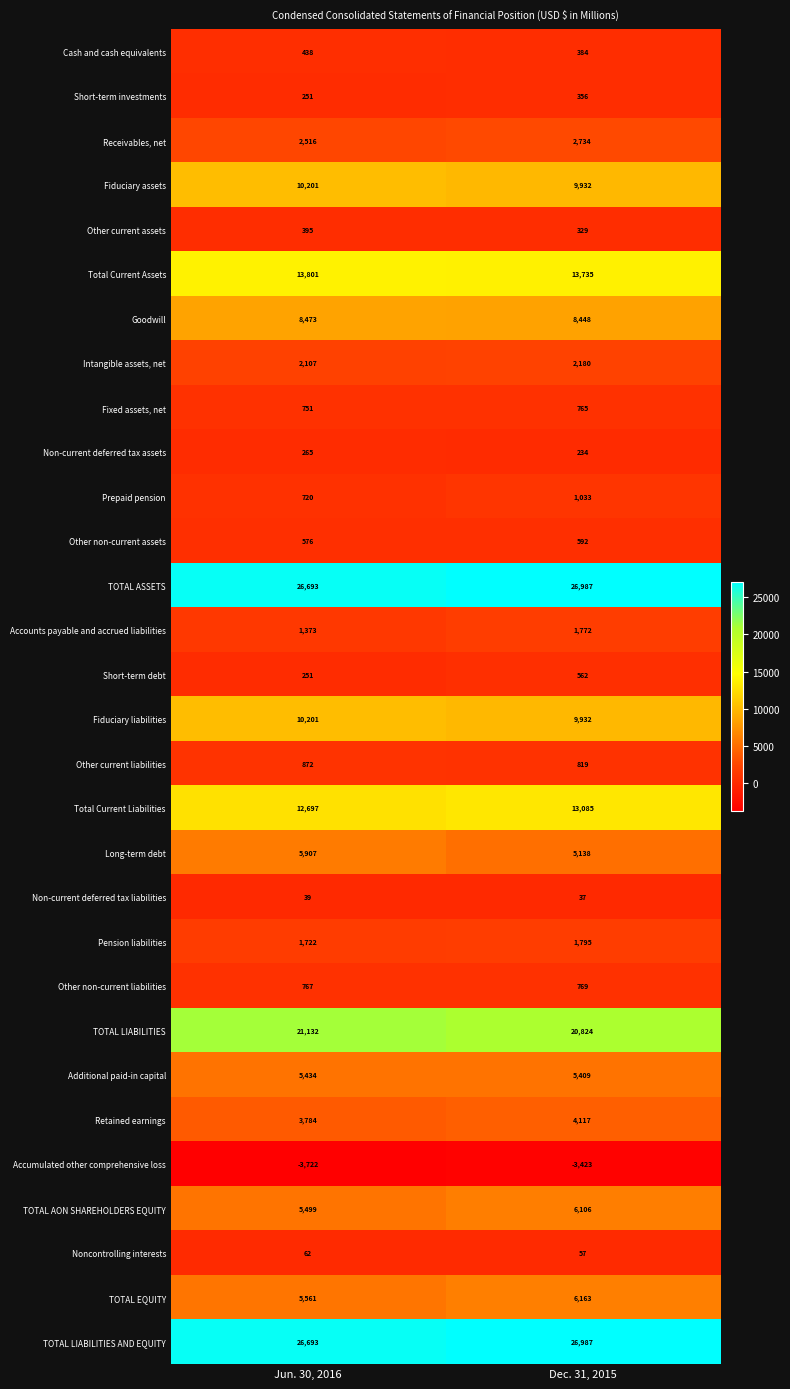

What is the greatest value displayed?

26987